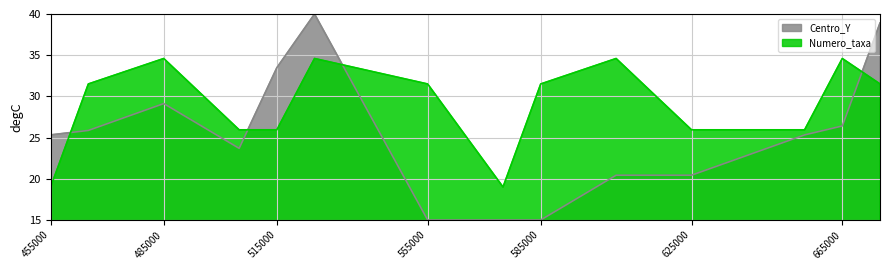

Is it true that the value at 605000 is 28.1?

False